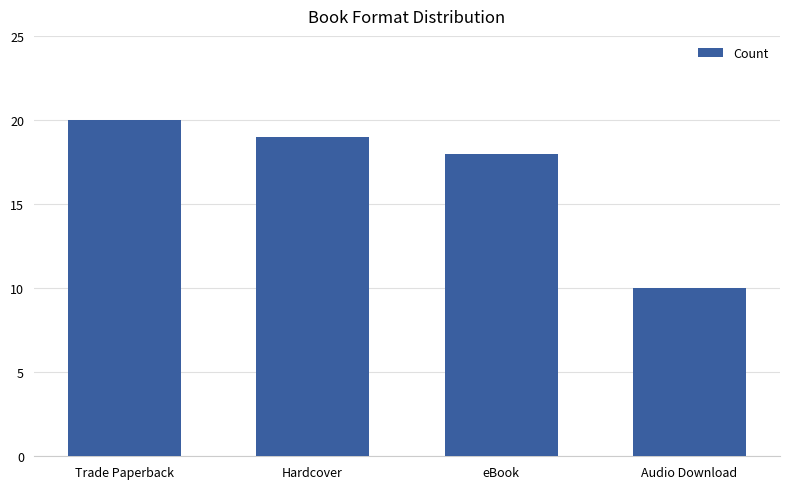

The value at Audio Download is 17. True or false?

False